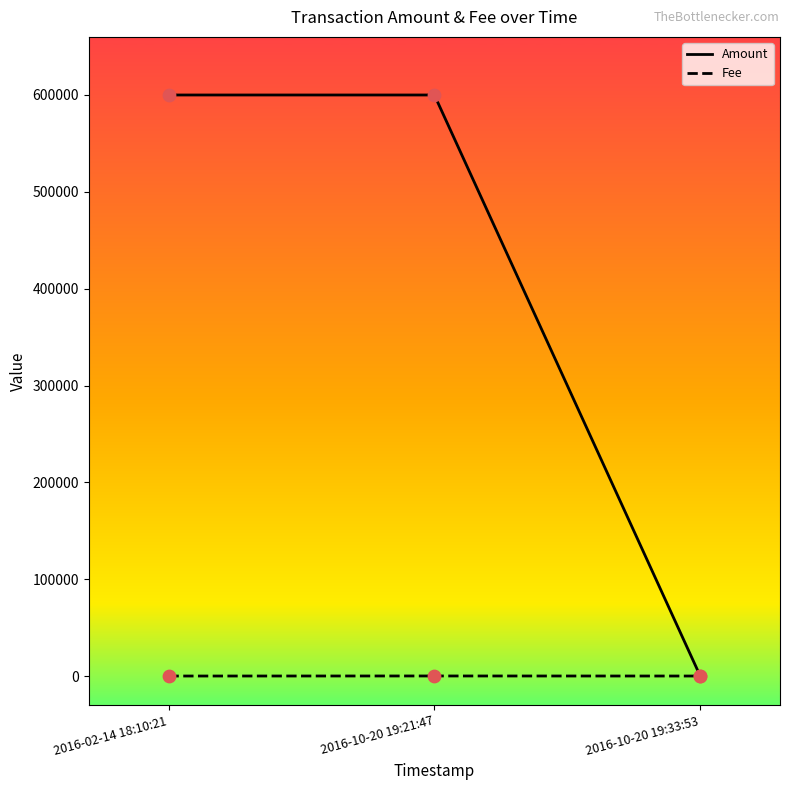

Which series has the widest spread of values?

Amount